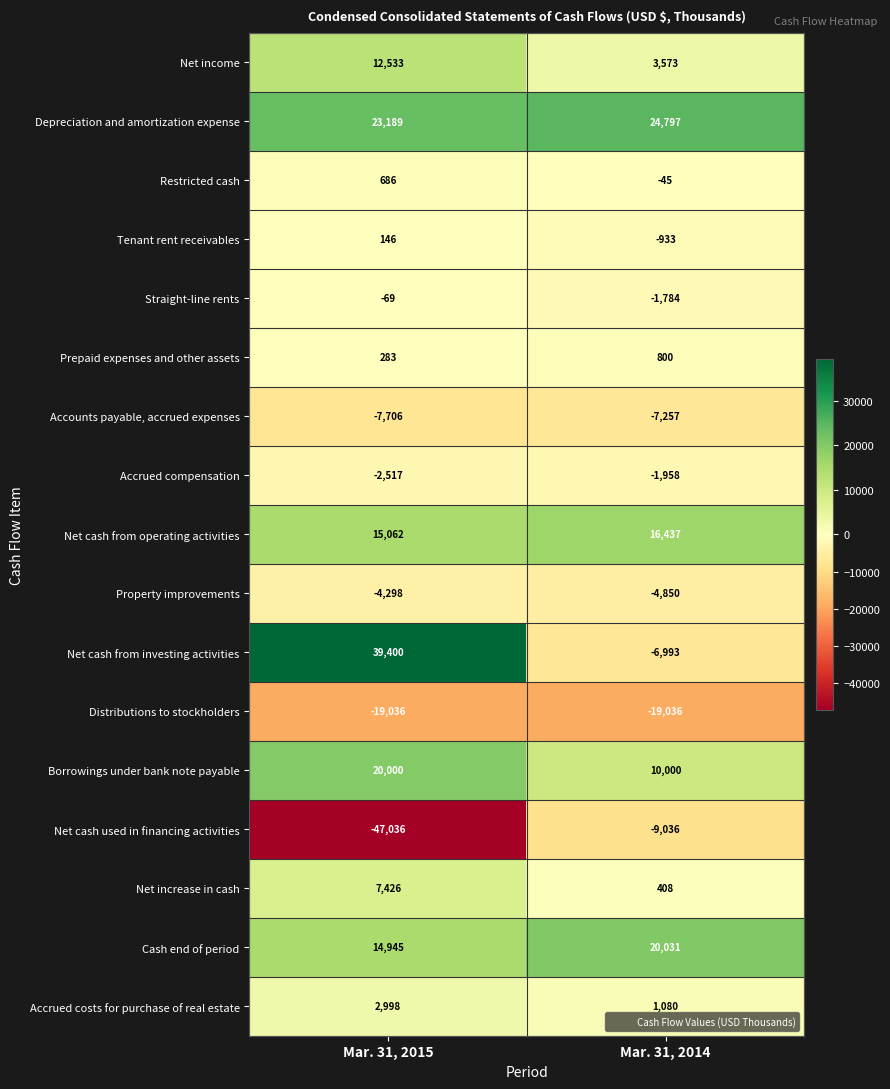

Is it true that Net income equals 6372 at Mar. 31, 2014?

False